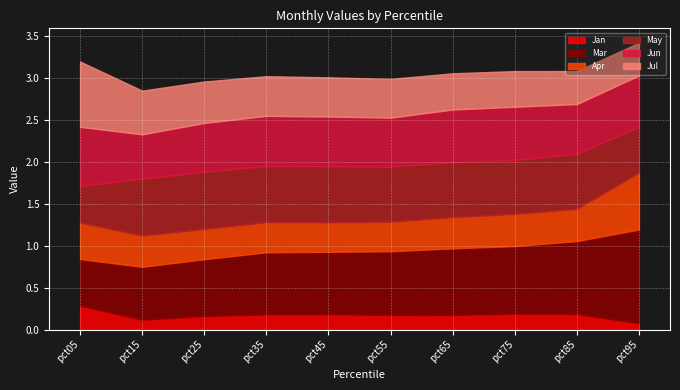

True or false: May has more than 2 points higher than both neighbors.

True